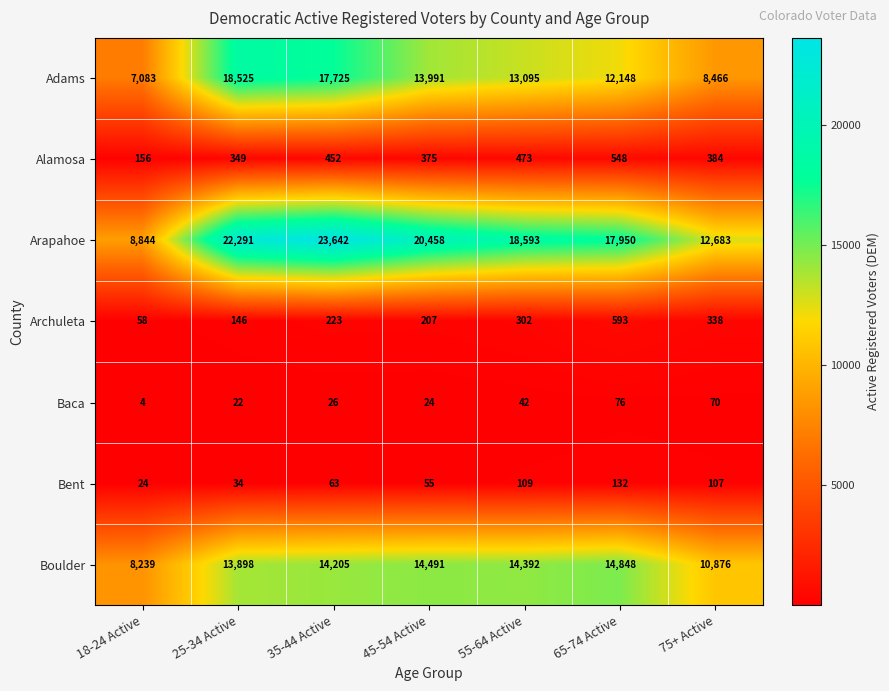

True or false: Arapahoe has a value of 39889 at 35-44 Active.

False